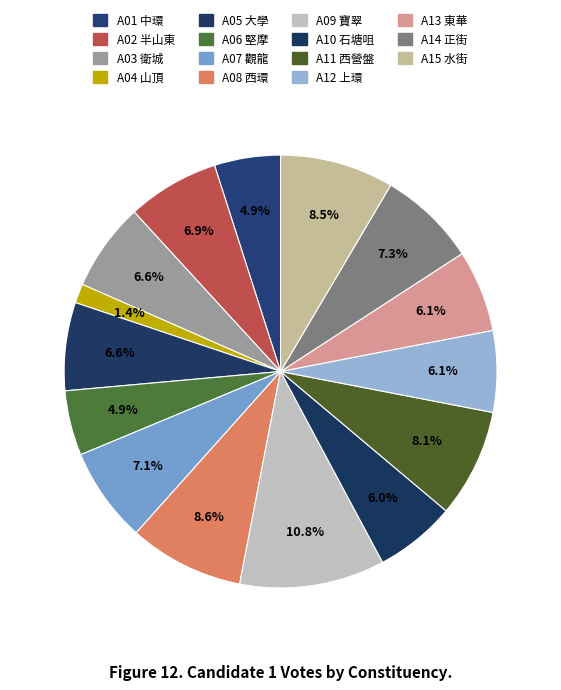

Which has a higher value, A15 水街 or A13 東華?

A15 水街